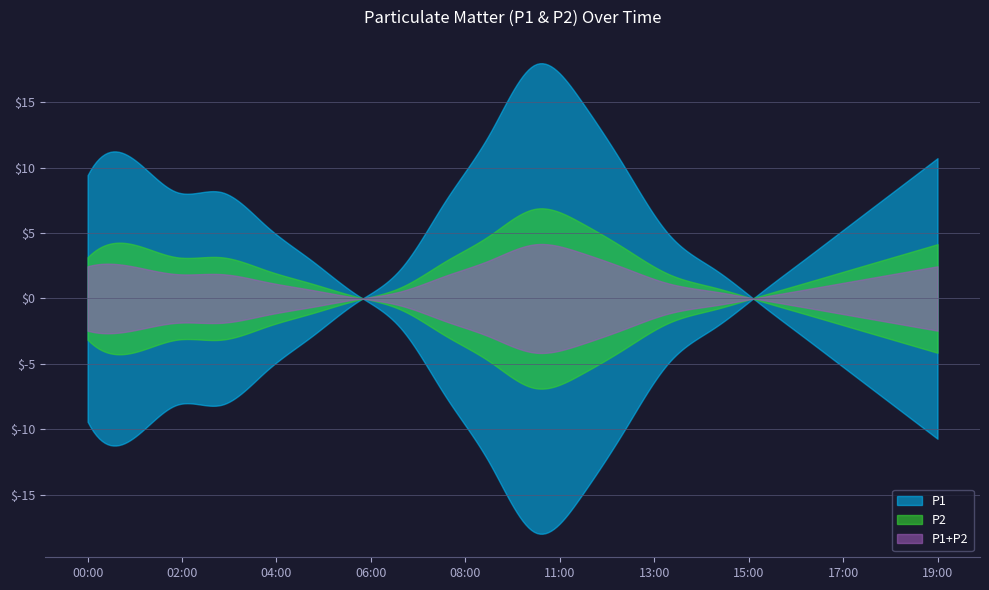

The P1 series shows 5 at 00:00. True or false?

False